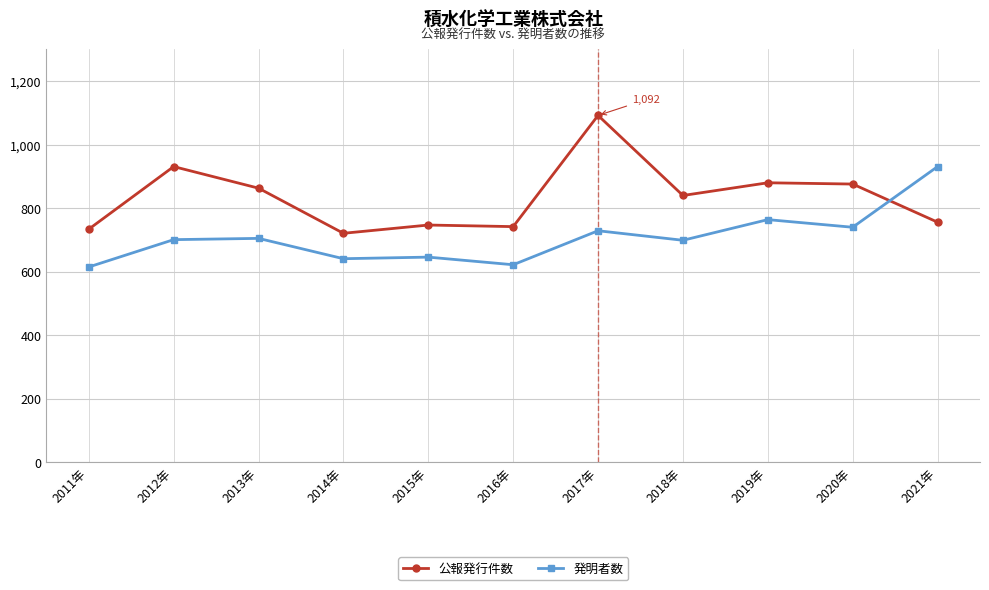

True or false: 発明者数 and 公報発行件数 cross at least once.

True